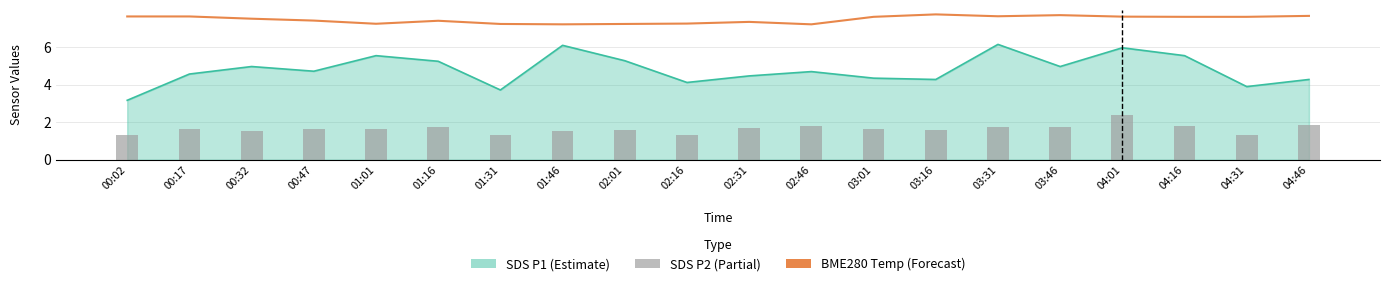

Is it true that BME280_temperature equals 7.8 at 03:16?

True